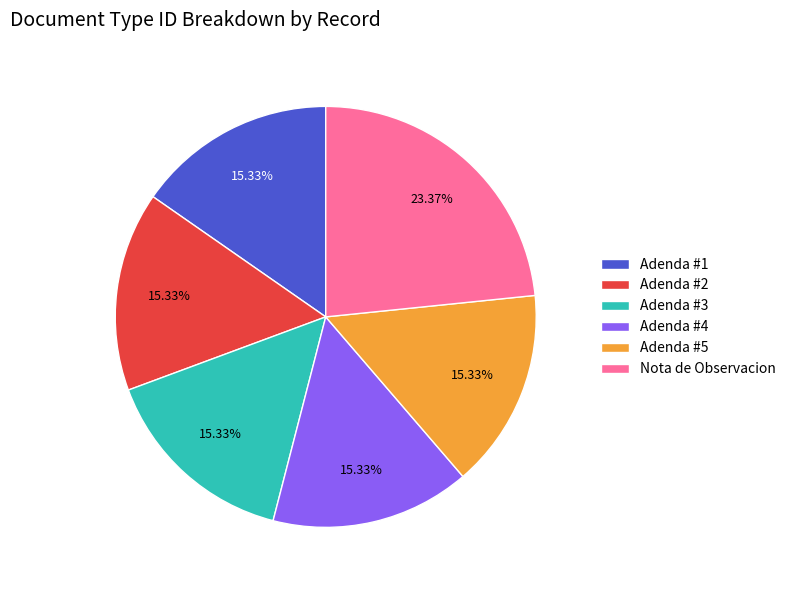

Combined, do Adenda #1 and Adenda #4 account for over 50%?

No